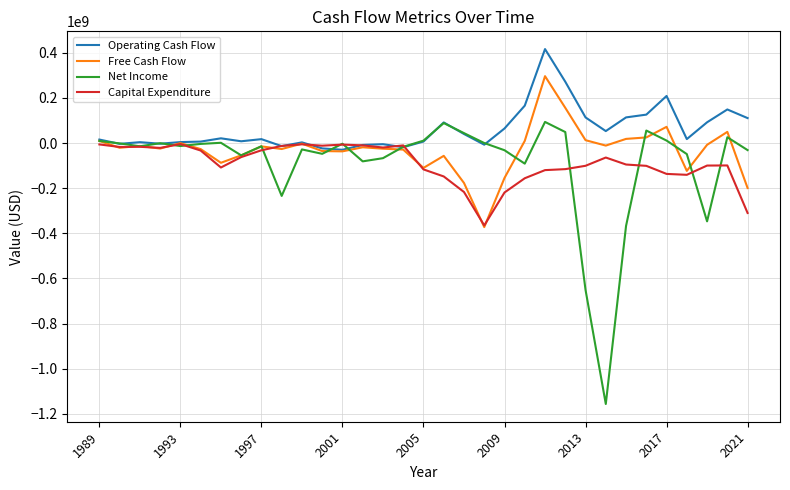

Which series has the largest range (max minus min)?

Net Income